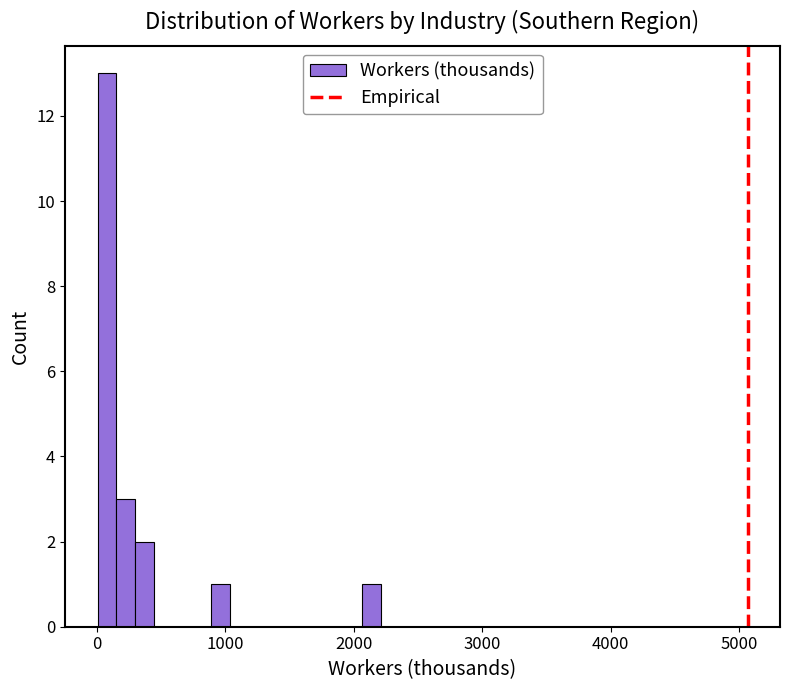

Around what value on the x-axis is the tallest bar? Give the approximate position of its centre, as read against the axis.

100